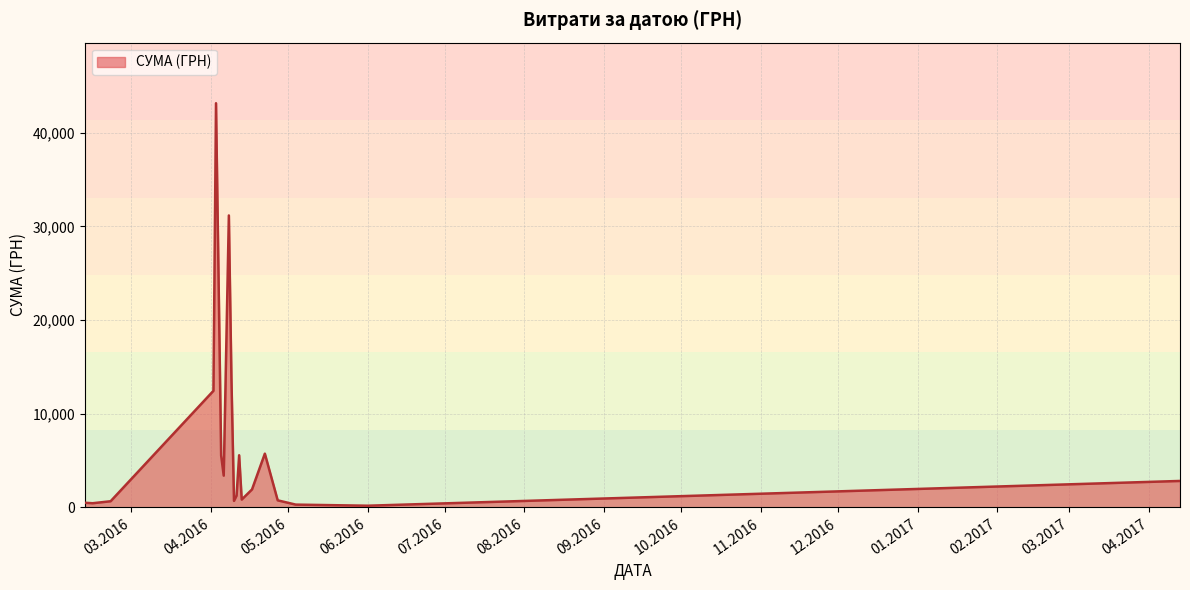

What is the difference between the second highest and second lowest values?

30872.1